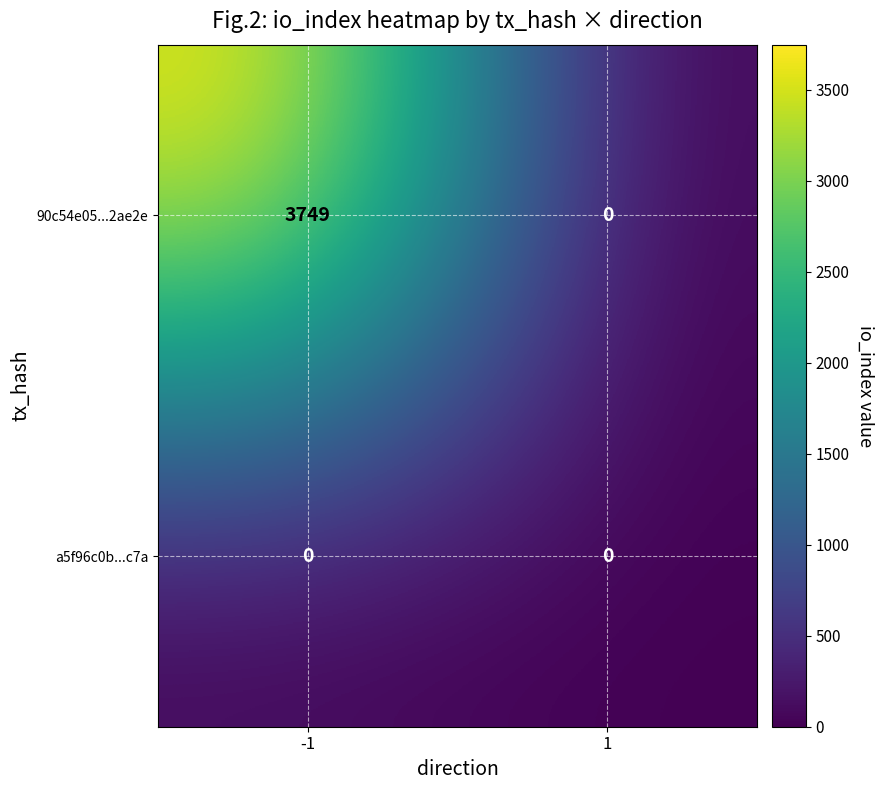

List the series in order of their overall mean, lowest first.

a5f96c0b...c7a, 90c54e05...2ae2e